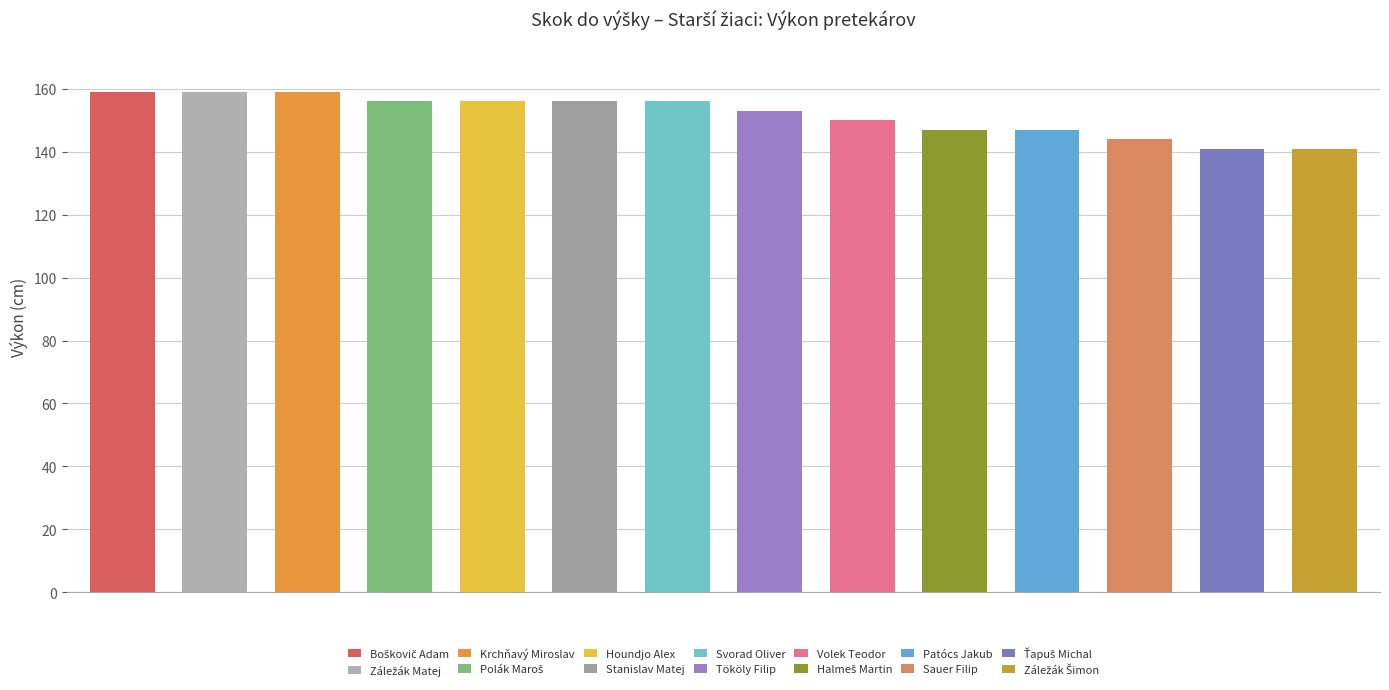

True or false: the data shows 156 at Svorad Oliver.

True